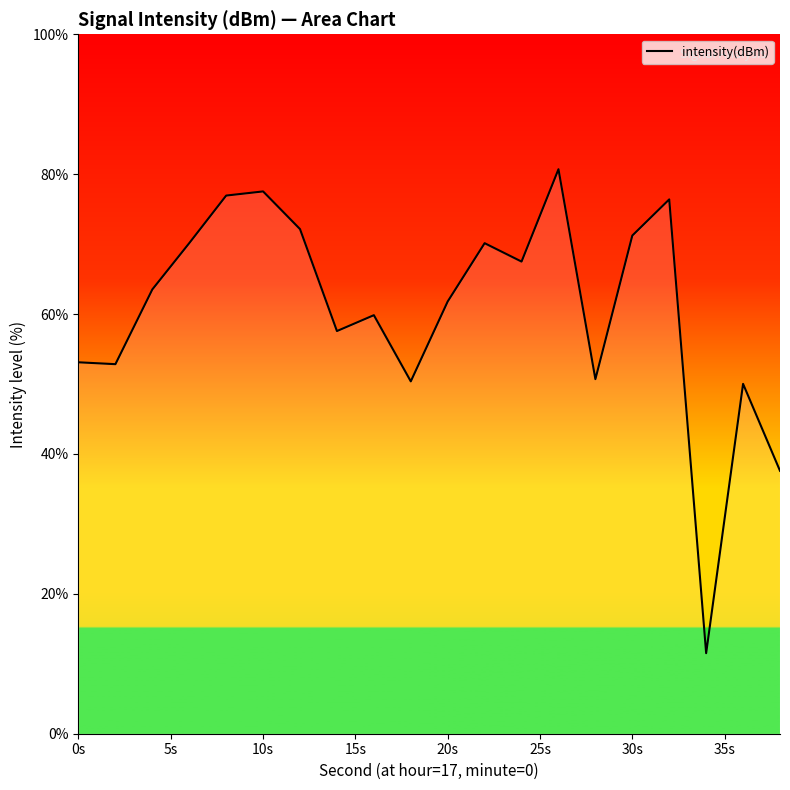

What is the minimum value shown in the chart?

11.5